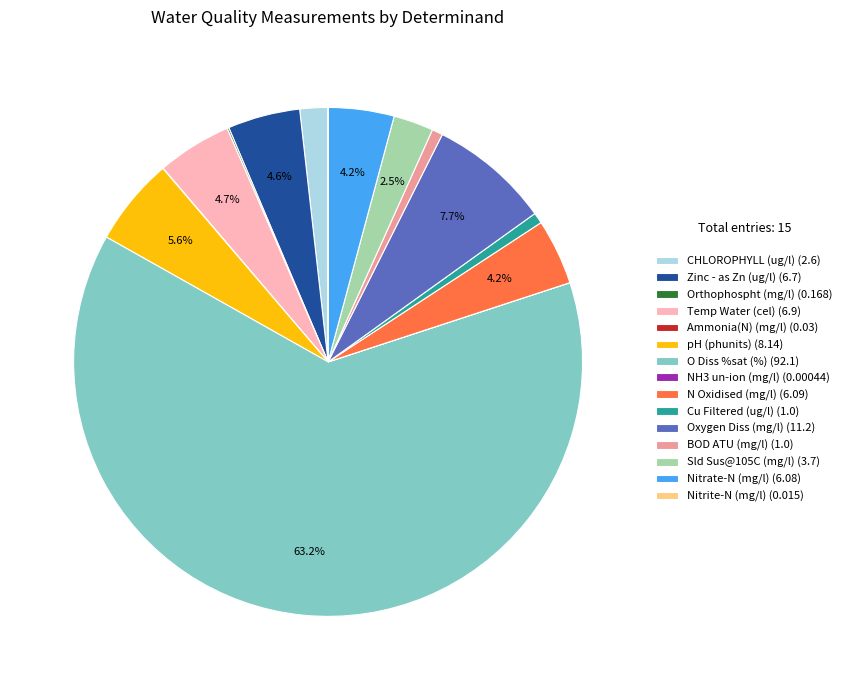

Does O Diss %sat (%) (92.1) account for over 50% of the chart?

Yes